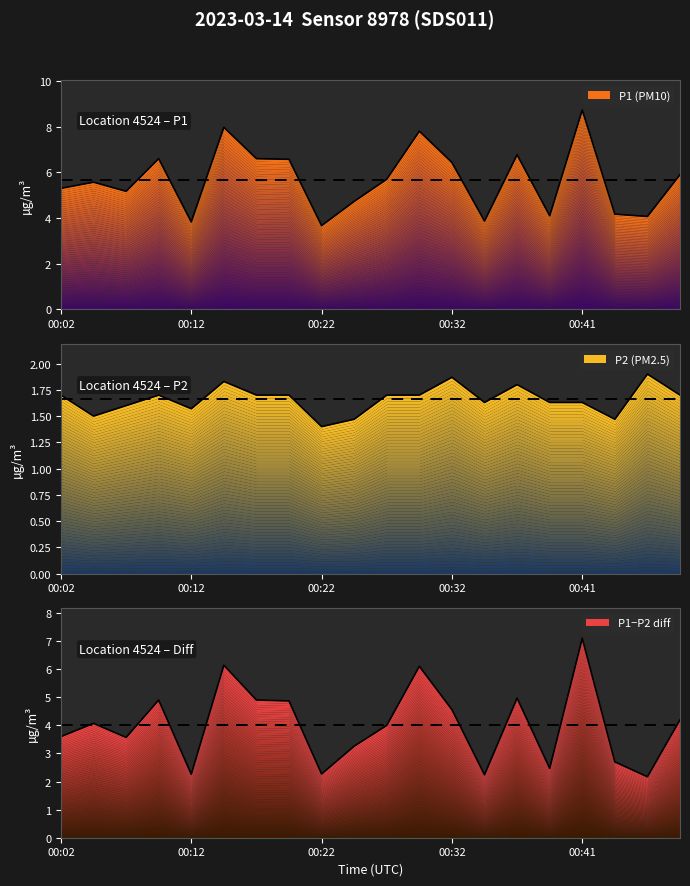

List the labels in order of P1 value, smallest first.

00:22, 00:12, 00:34, 00:46, 00:39, 00:44, 00:24, 00:07, 00:02, 00:04, 00:27, 00:49, 00:32, 00:19, 00:09, 00:17, 00:37, 00:29, 00:14, 00:41